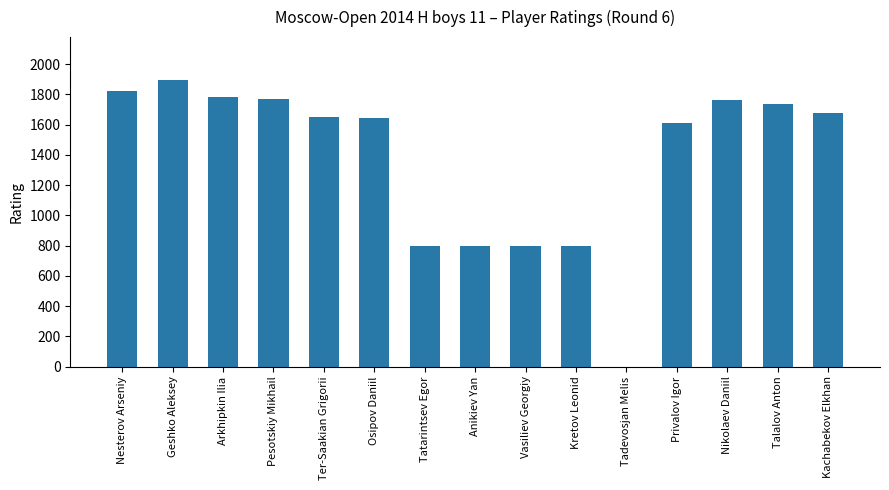

What is the approximate value at Privalov Igor, to the nearest 50?

1600